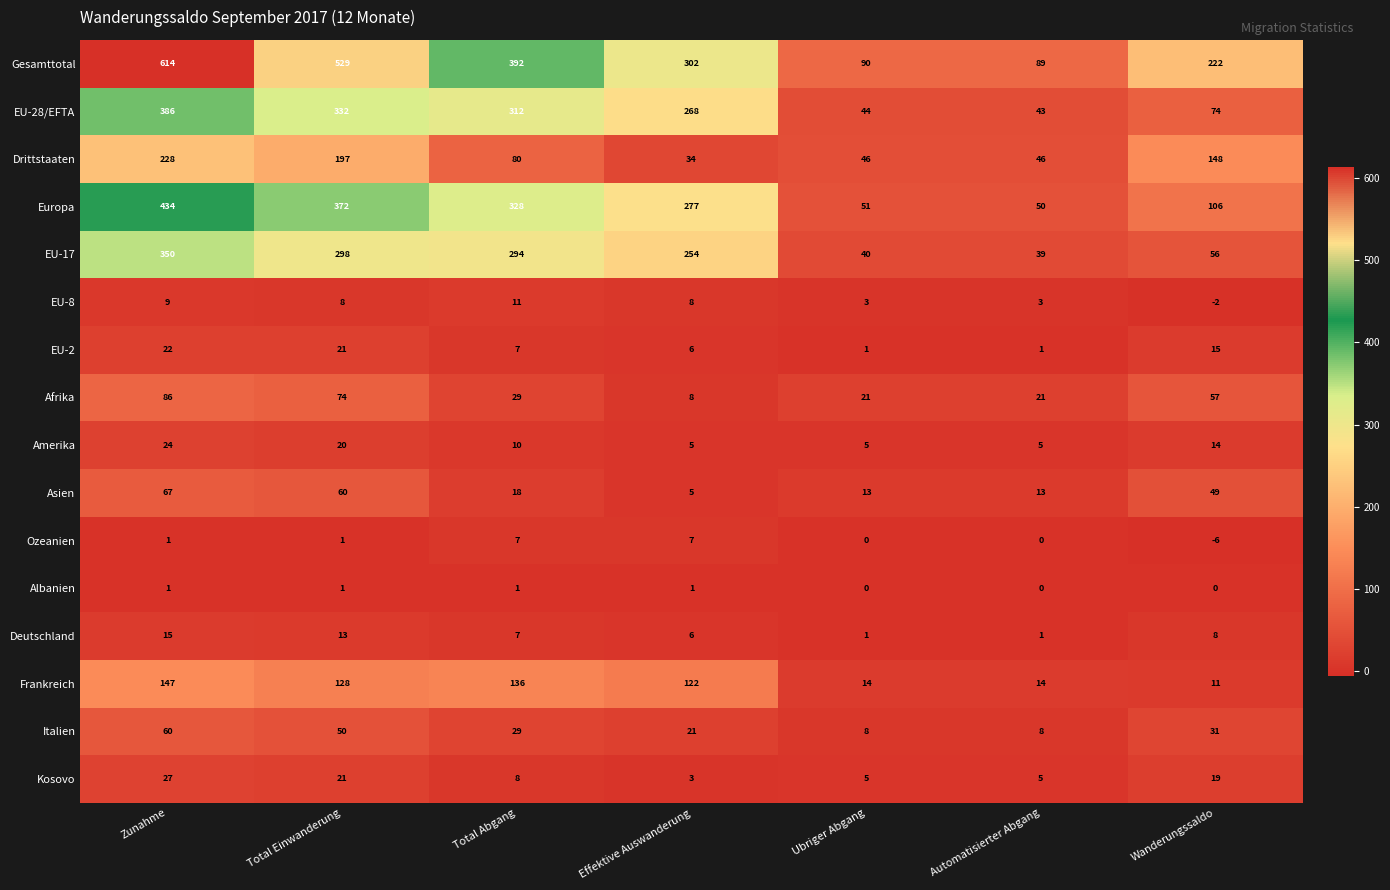

How many values in the Drittstaaten series are below 80?

3